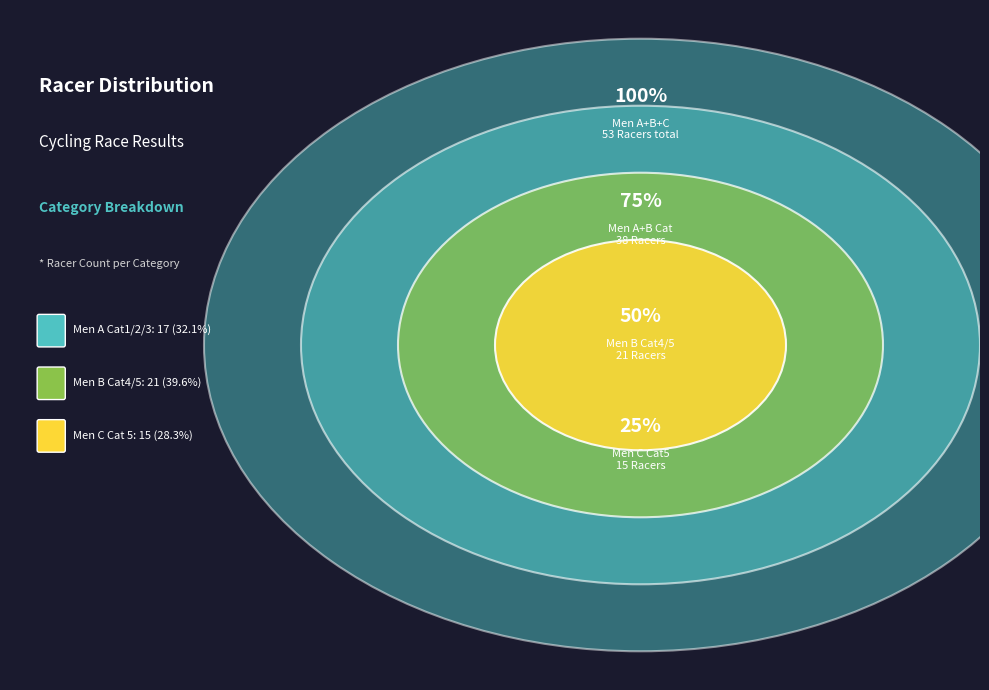

Is it true that Men B Cat4/5 is 54% of the pie?

False